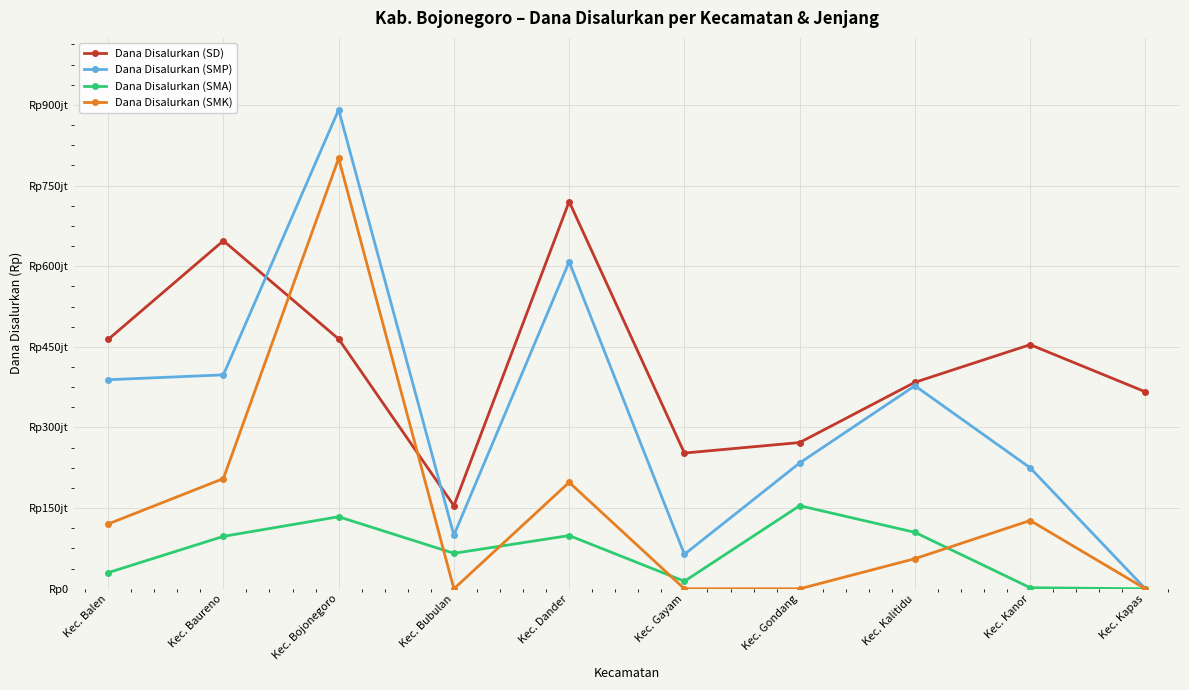

Between Kec. Kapas and Kec. Bojonegoro, which is larger?

Kec. Bojonegoro